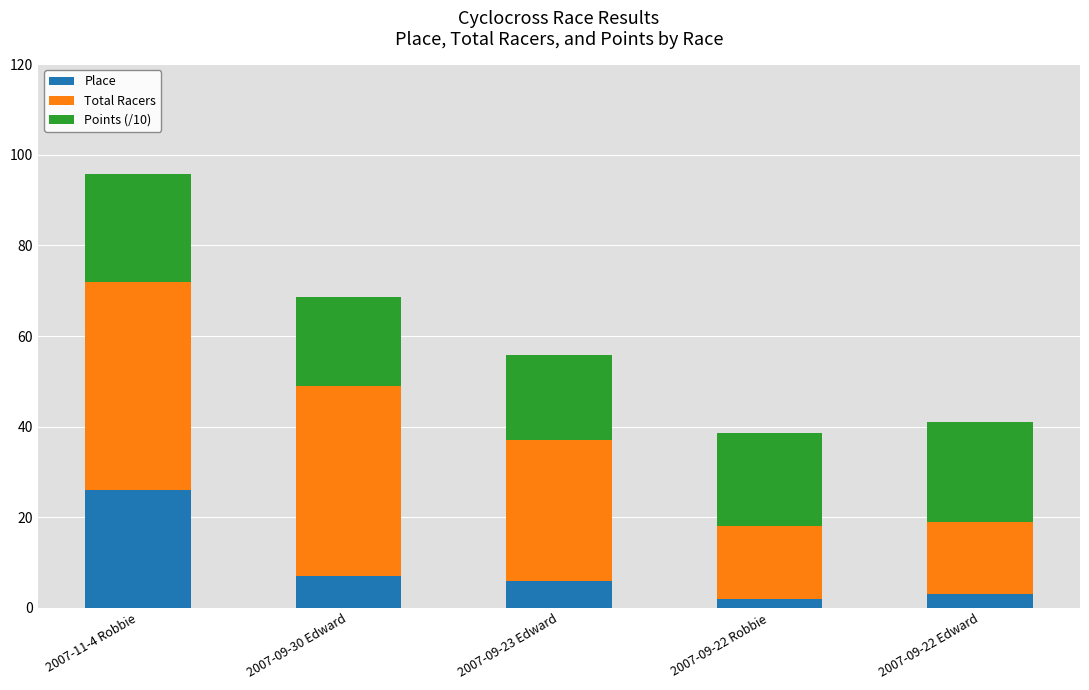

Does the chart contain stacked bars?

Yes